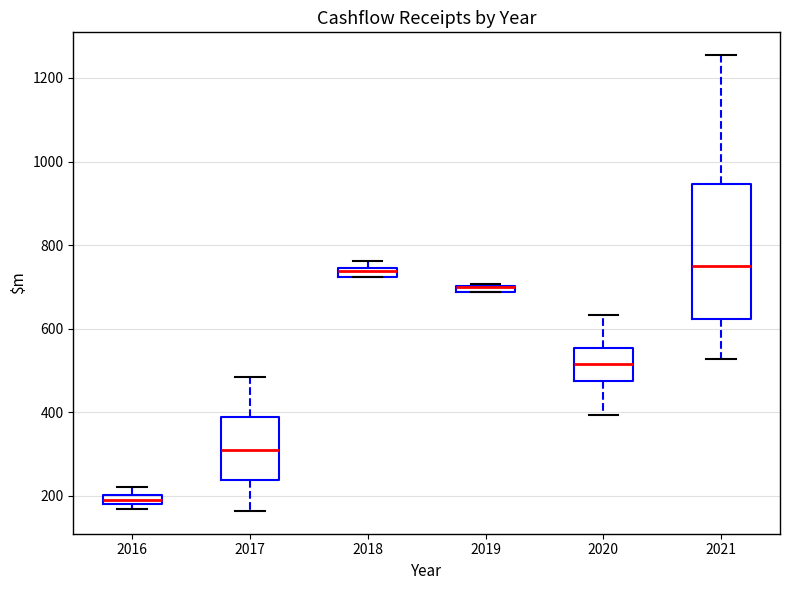

Where is the lower edge of the box at x = 2019 on the y-axis? The values are not printed on the chart, so give them approximately, as read against the axis.

680